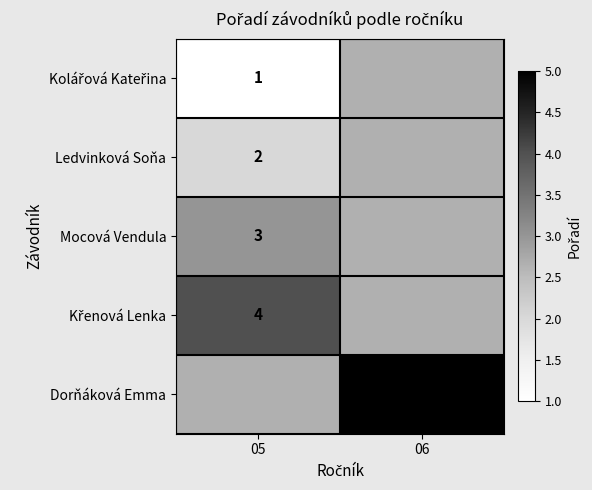

True or false: Dorňáková Emma has a value of 7 at 06.

False